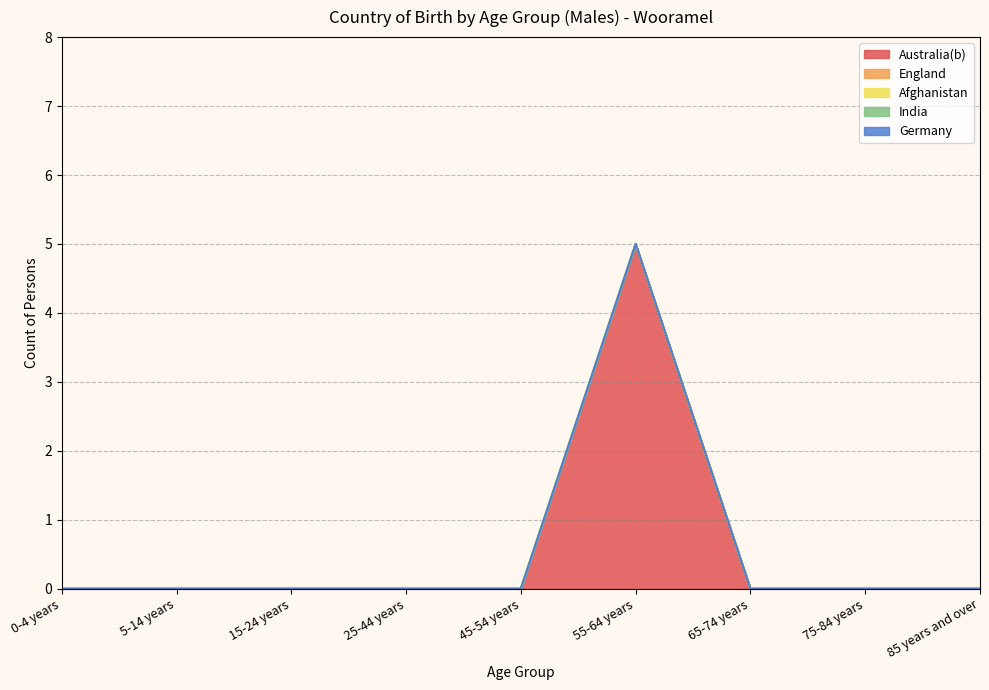

The Afghanistan series shows 0 at 5-14 years. True or false?

True